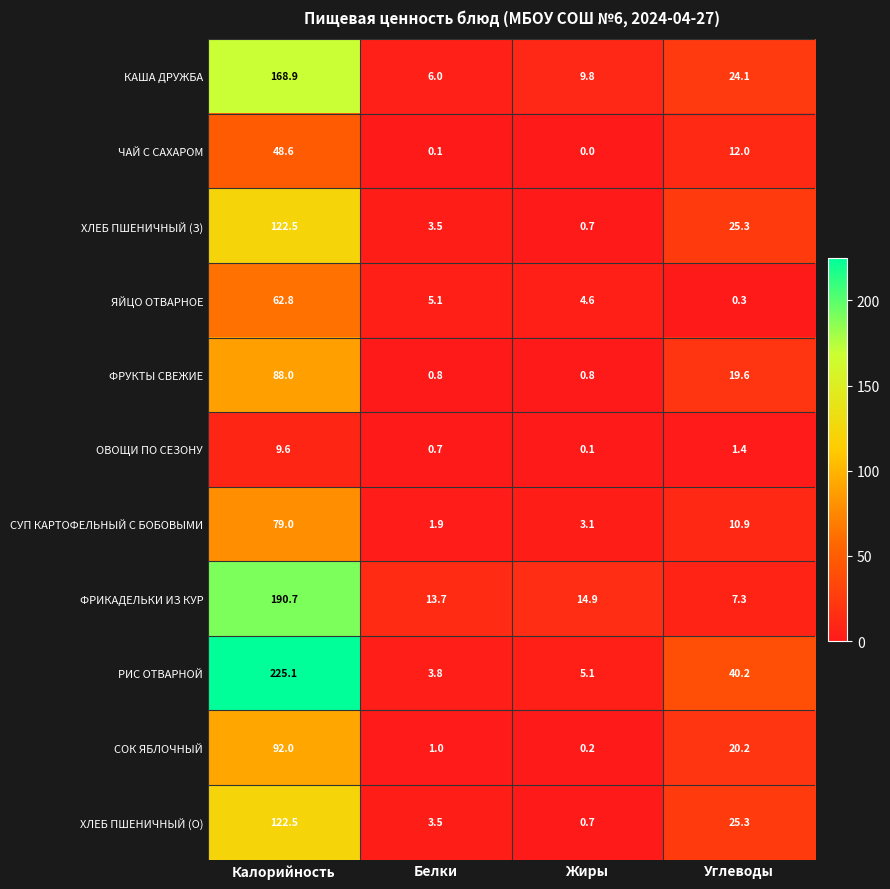

At how many categories does at least one series exceed 161?

1